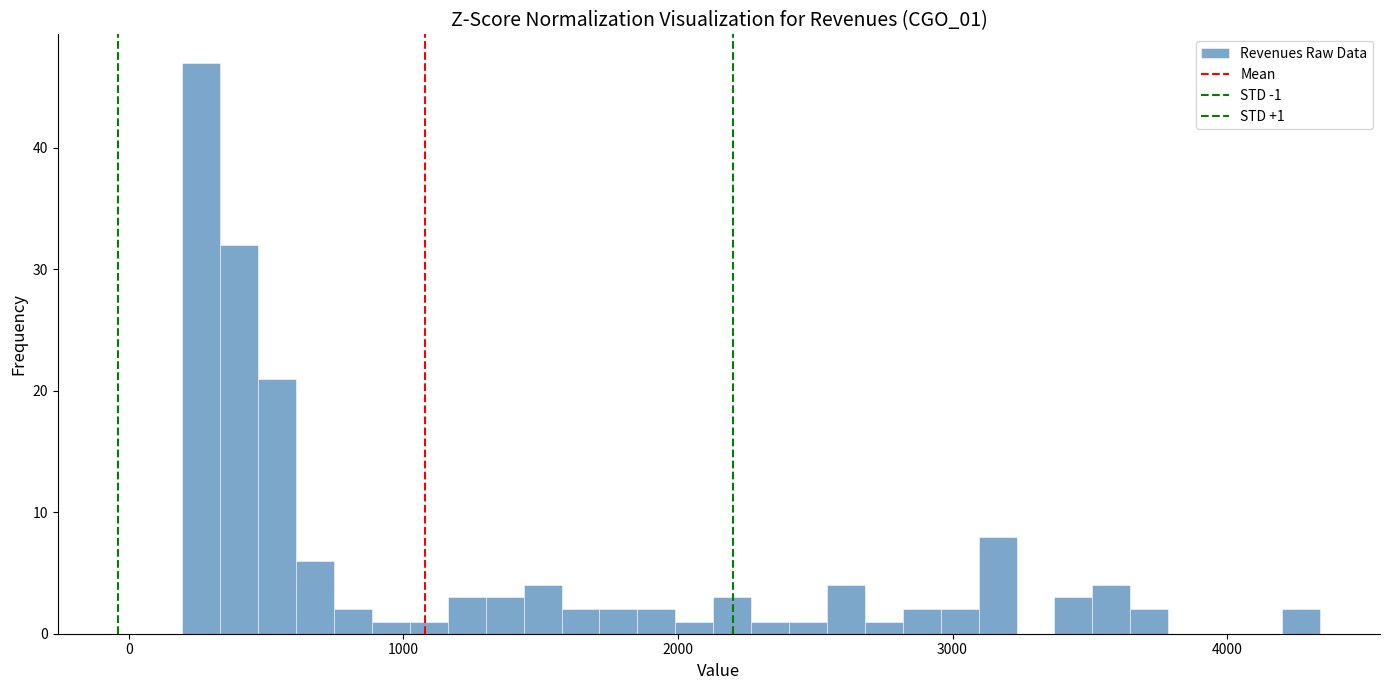

Read against the x-axis, roughly where is the centre of the tallest bar?

300